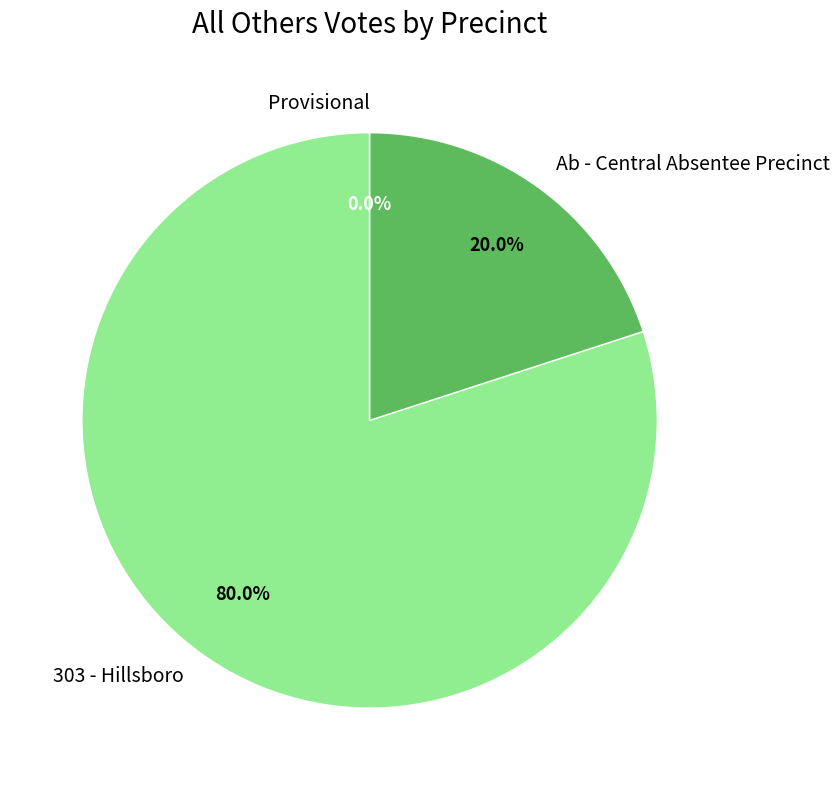

Approximately how many times larger is the value at Ab - Central Absentee Precinct compared to 303 - Hillsboro?

0.2